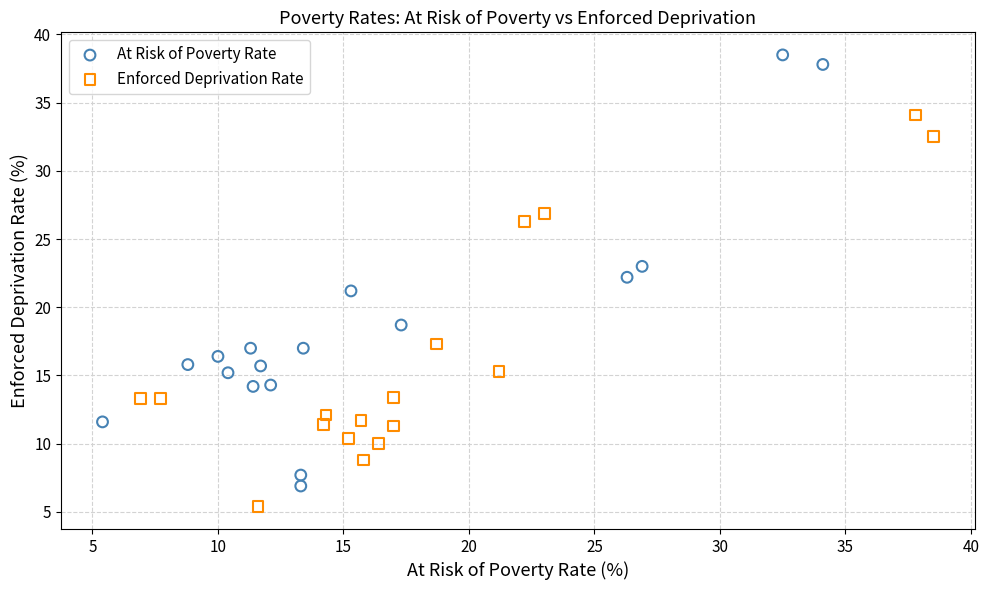

Which series has the widest spread of Y values?

At Risk of Poverty Rate